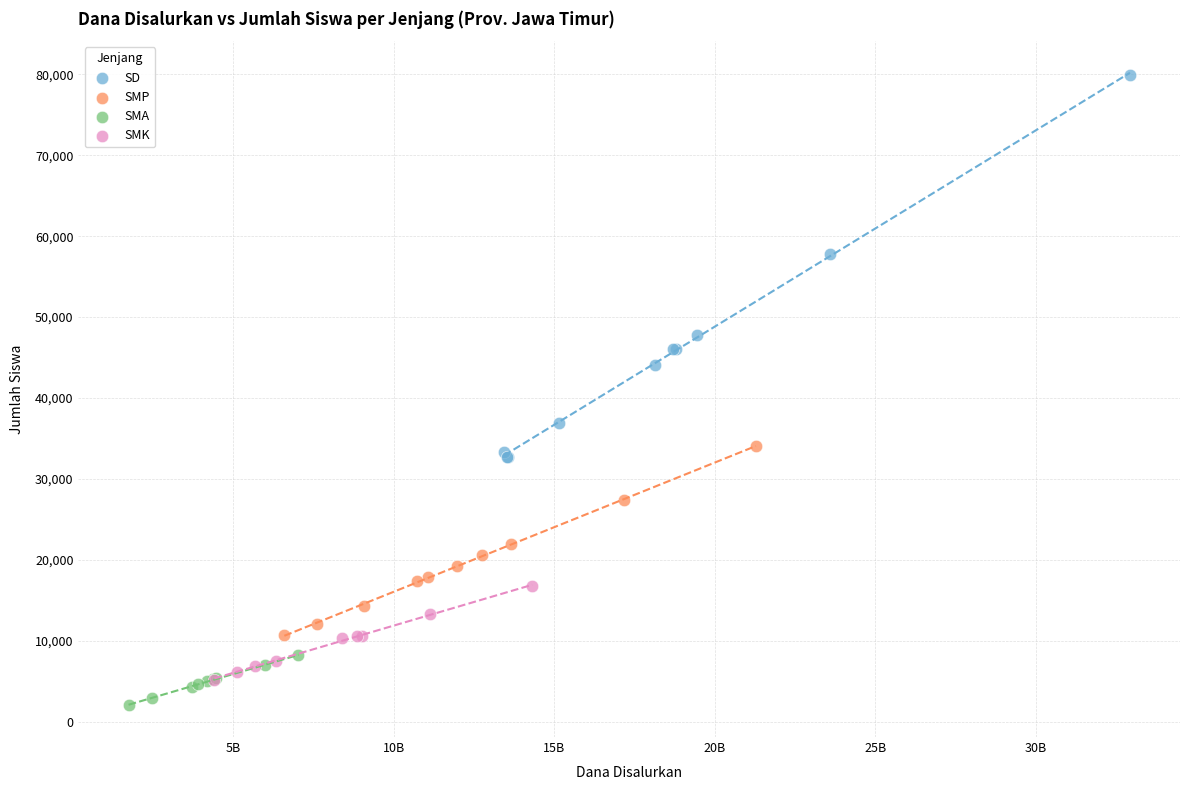

Which series contains the highest Y value?

SD